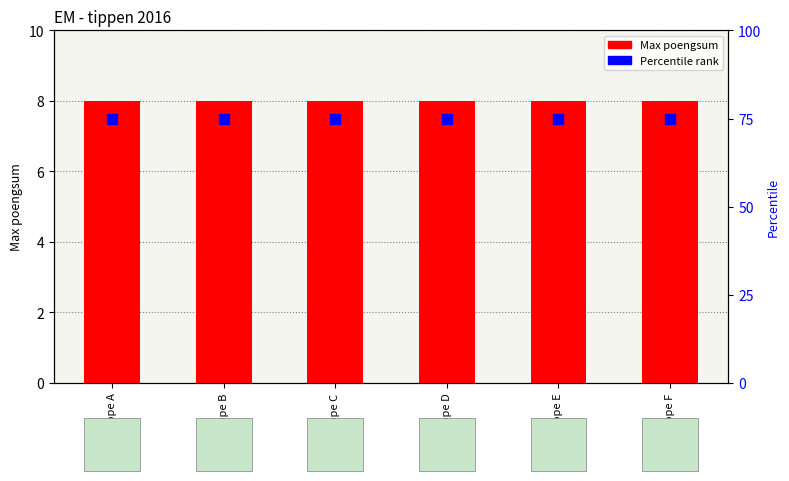

Which series contains the lowest Y value?

Max poengsum